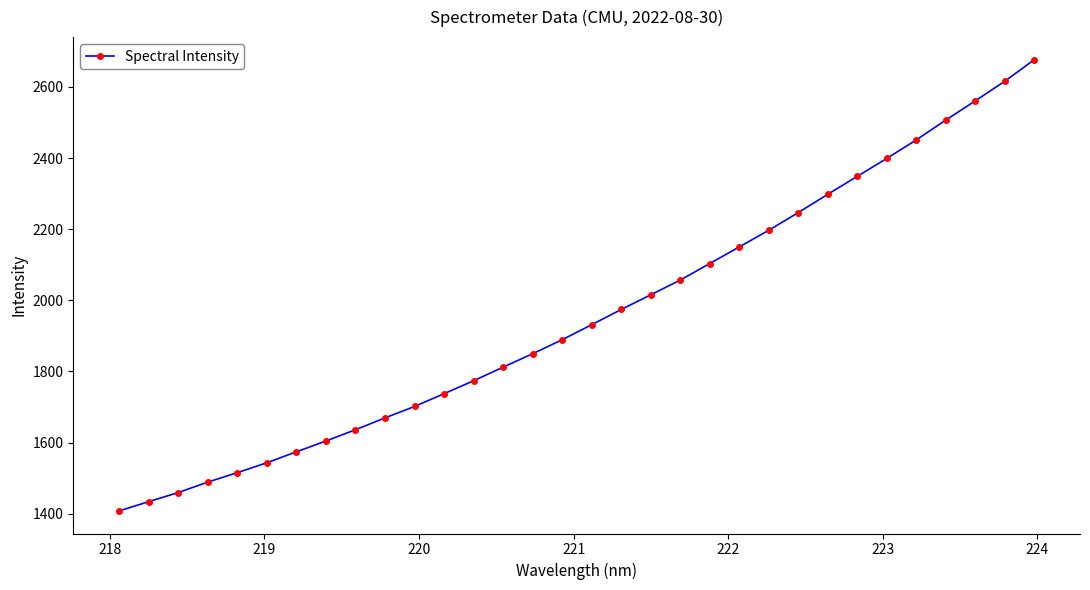

True or false: there are more than 1 points higher than both neighbors.

False